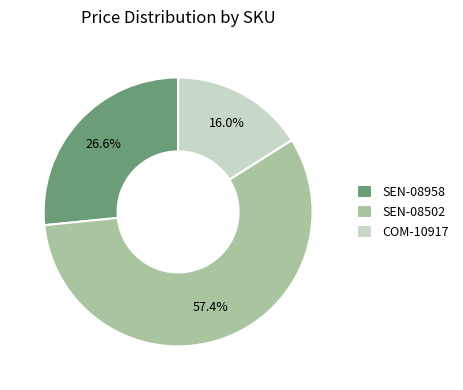

To the nearest percent, what percentage of the pie is SEN-08958?

27%